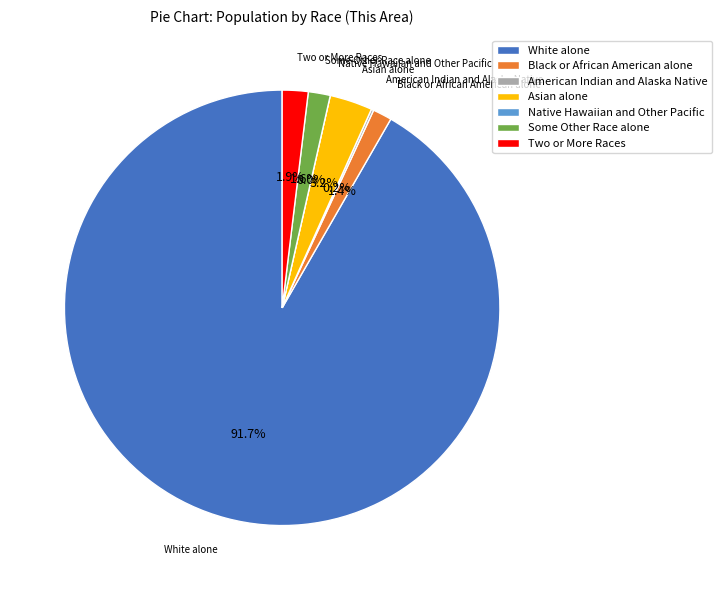

True or false: White alone accounts for 79% of the total.

False